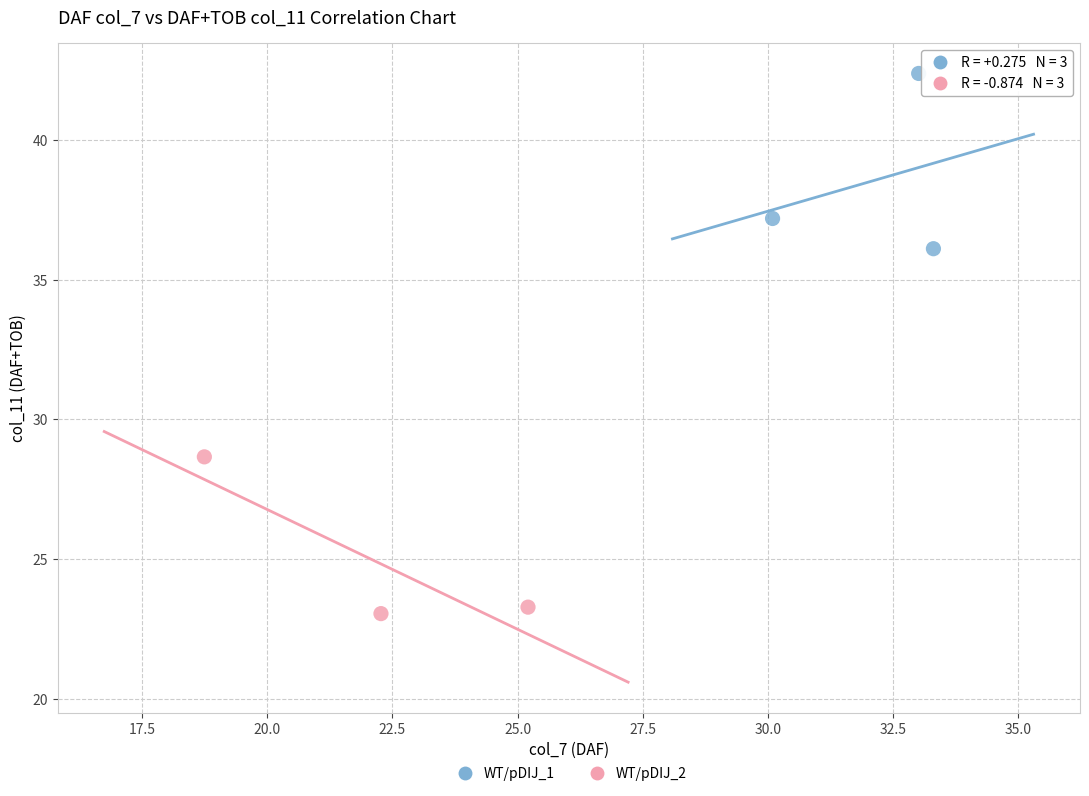

Which series contains the lowest Y value?

WT/pDIJ_2